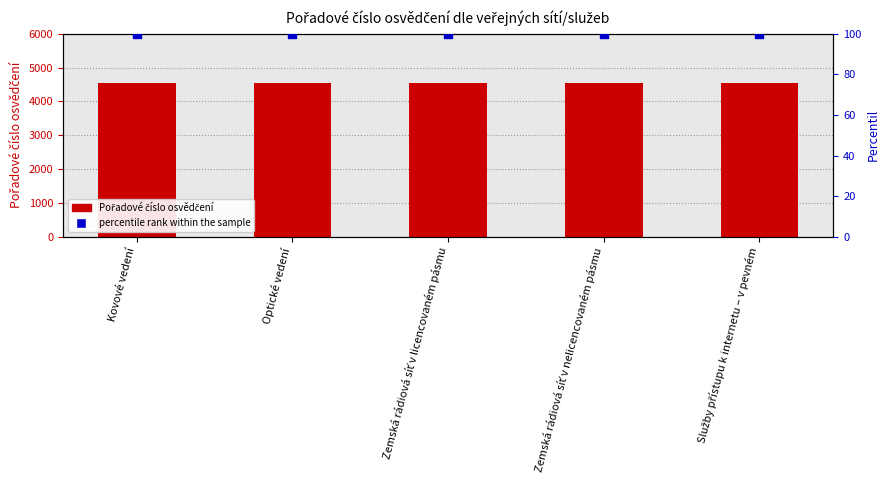

Which series has the largest Y range (max minus min)?

Pořadové číslo osvědčení